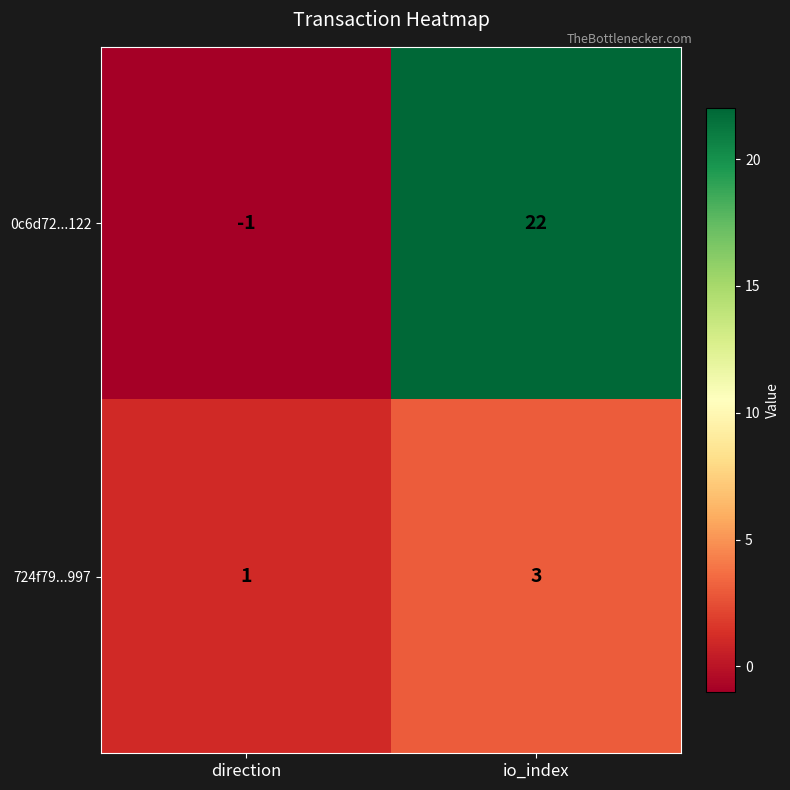

Which category has the highest value across all series?

io_index